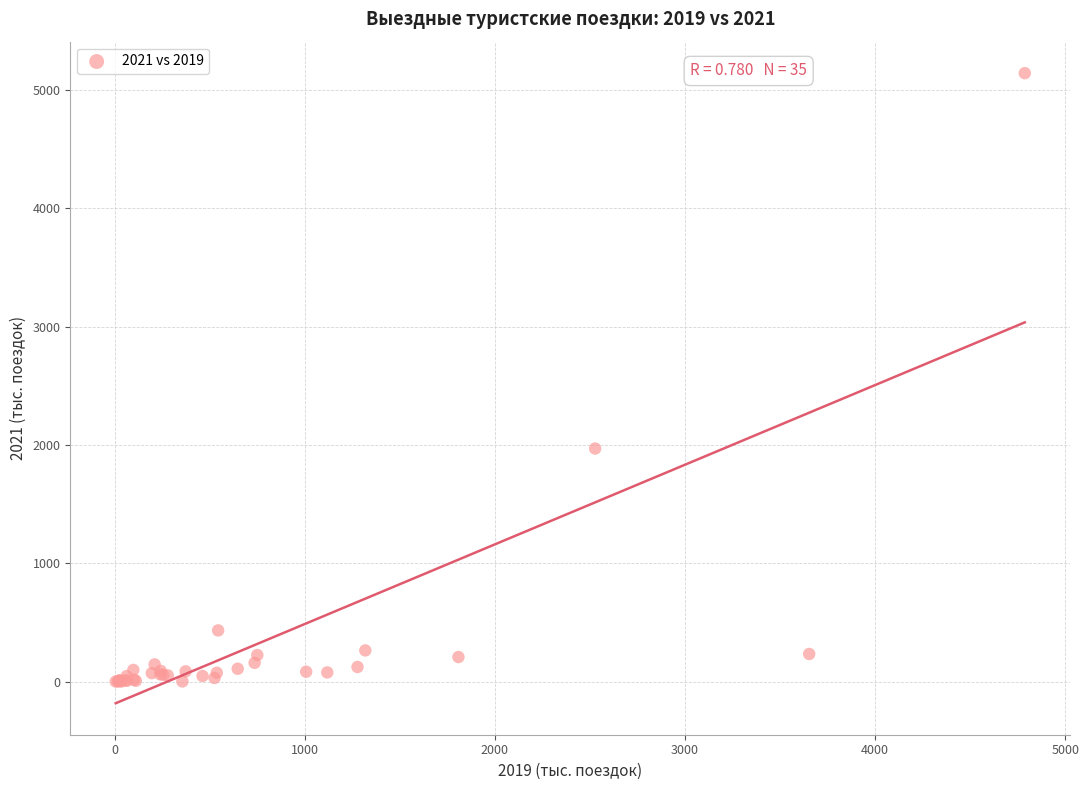

What Y value in the scatter plot is closest to 2570?

1969.0